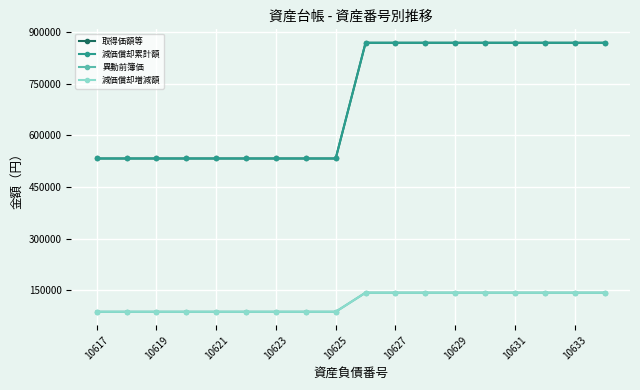

How many data points in 異動前簿価 are less than 143385?

9